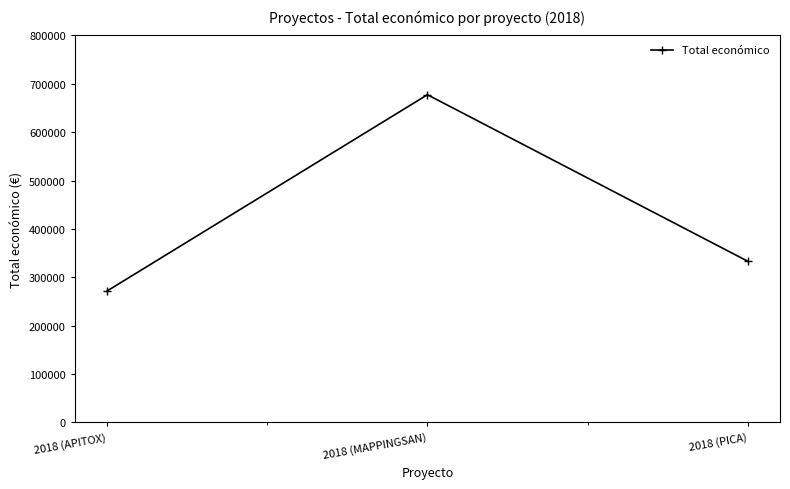

Between 2018 (APITOX) and 2018 (PICA), which is larger?

2018 (PICA)